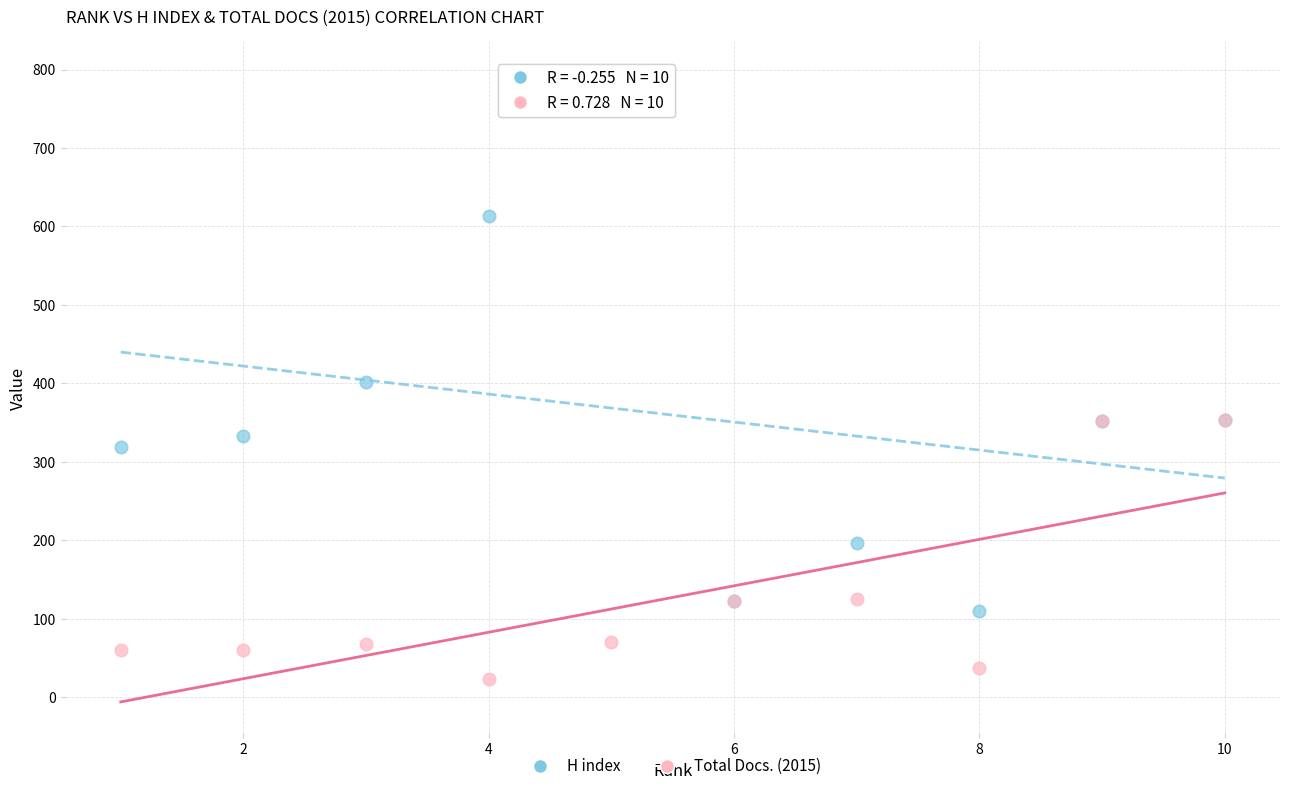

Which series reaches the minimum Y coordinate?

Total Docs. (2015)